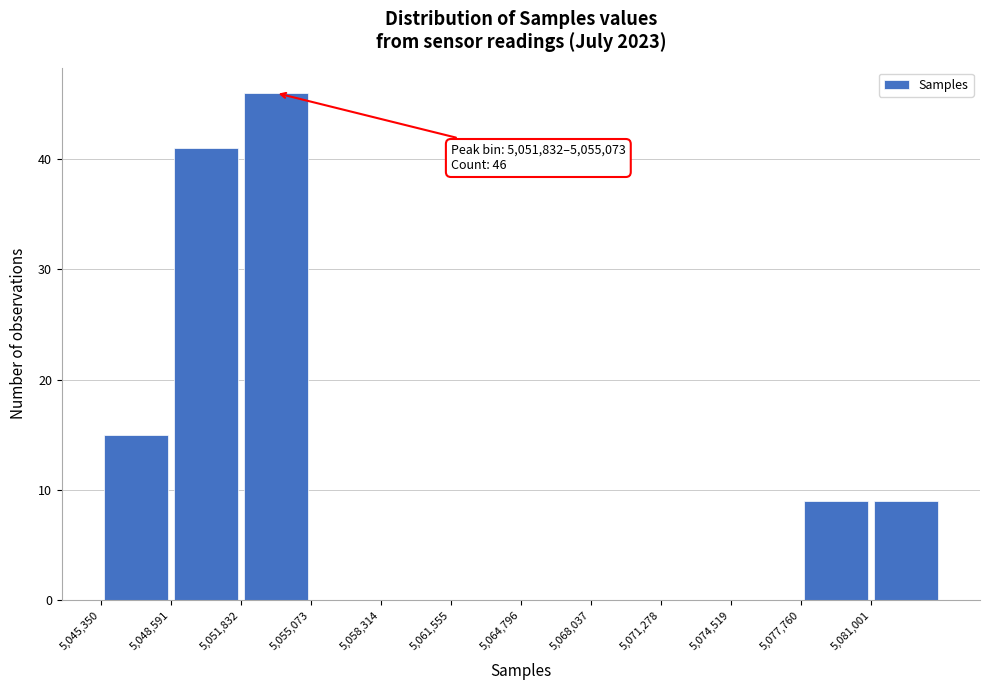

Which range on the x-axis has the tallest bar?

5052000 to 5055000